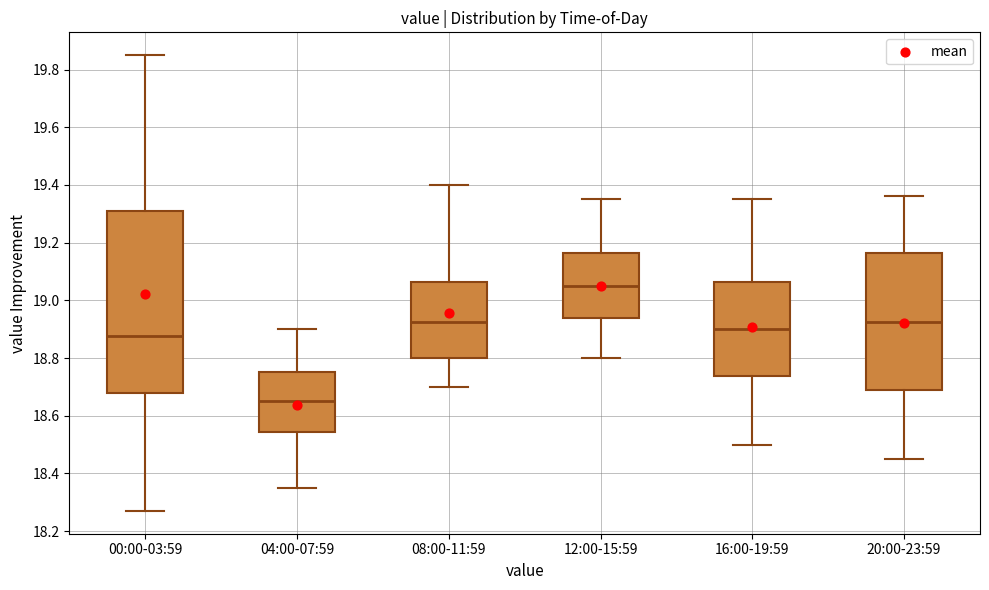

Which box is the tallest, from its lower edge to its upper edge?

00:00-03:59